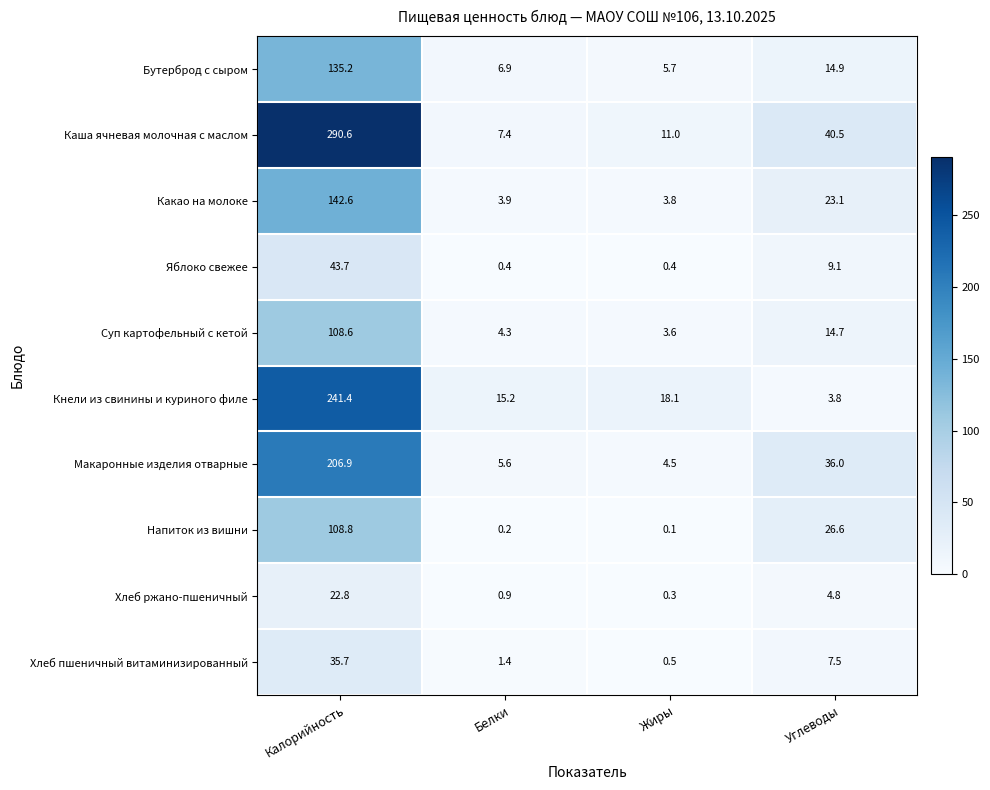

Where is Хлеб ржано-пшеничный nearest to the value 11?

Углеводы